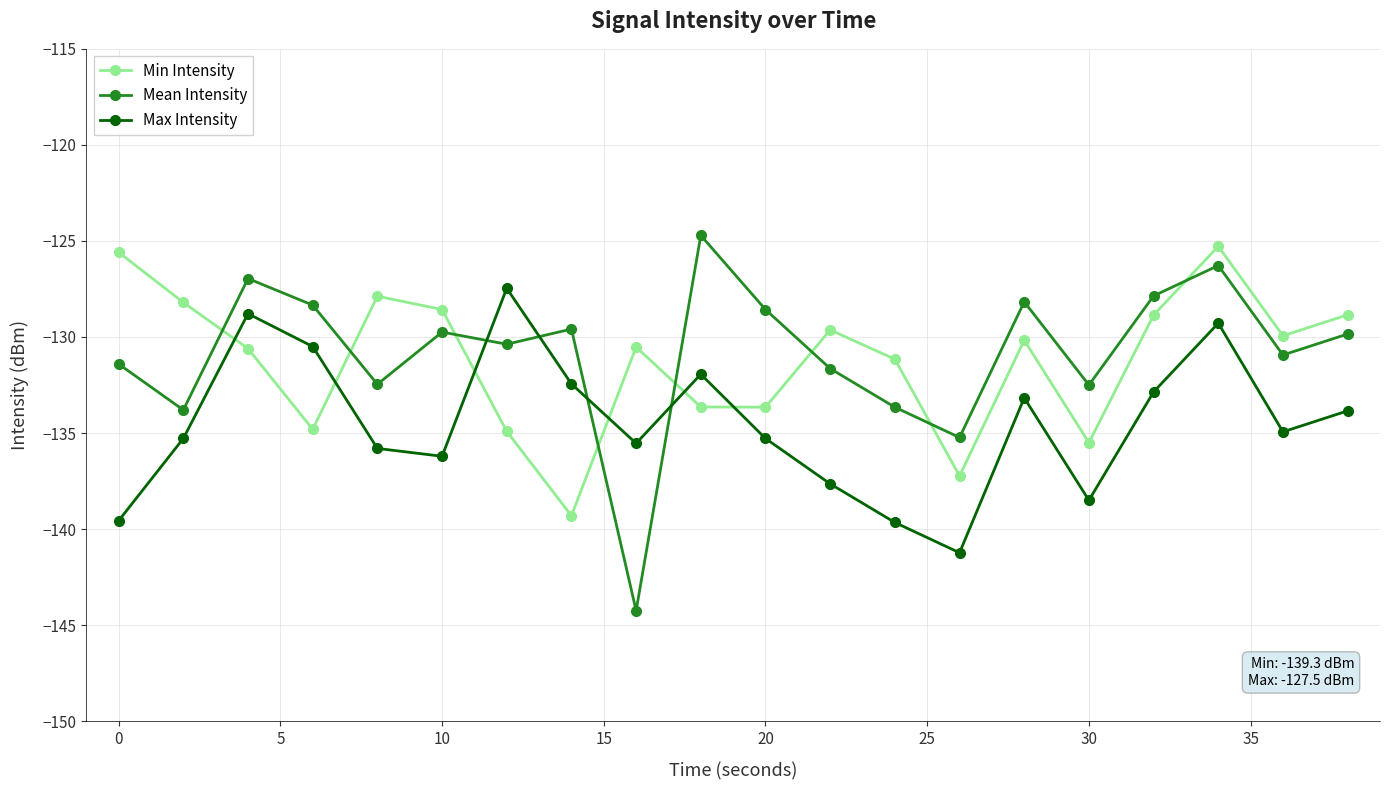

At how many categories does at least one series exceed -142?

20